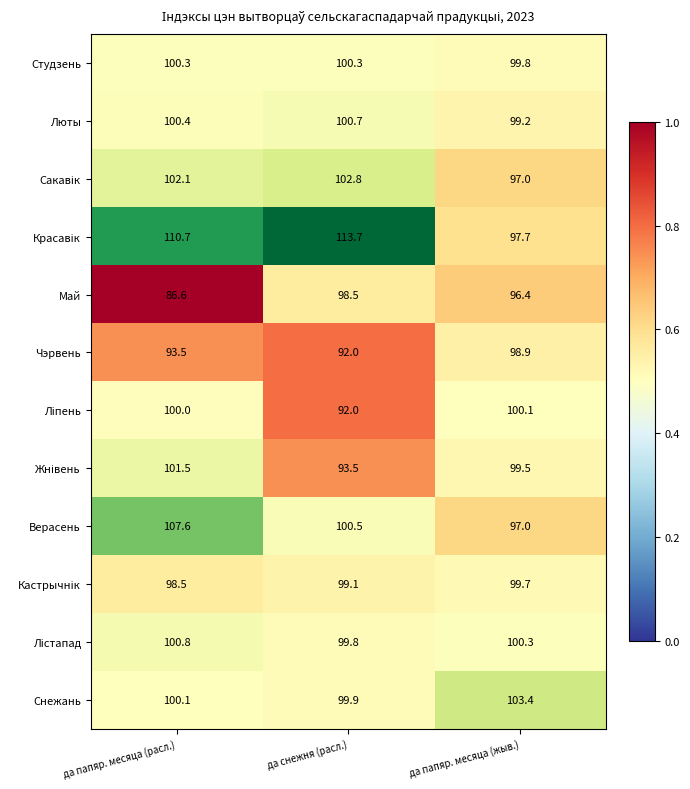

Is it true that Студзень equals 100.3 at да папяр. месяца (расл.)?

True